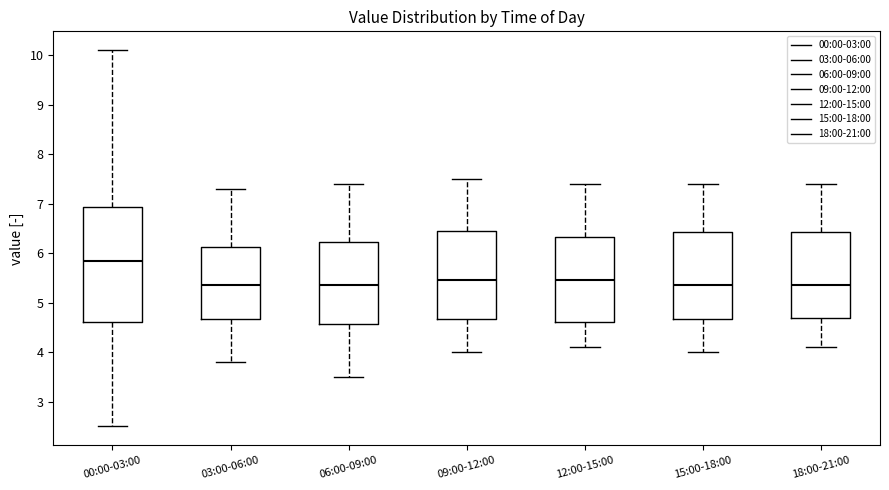

Which box is the tallest, from its lower edge to its upper edge?

00:00-03:00